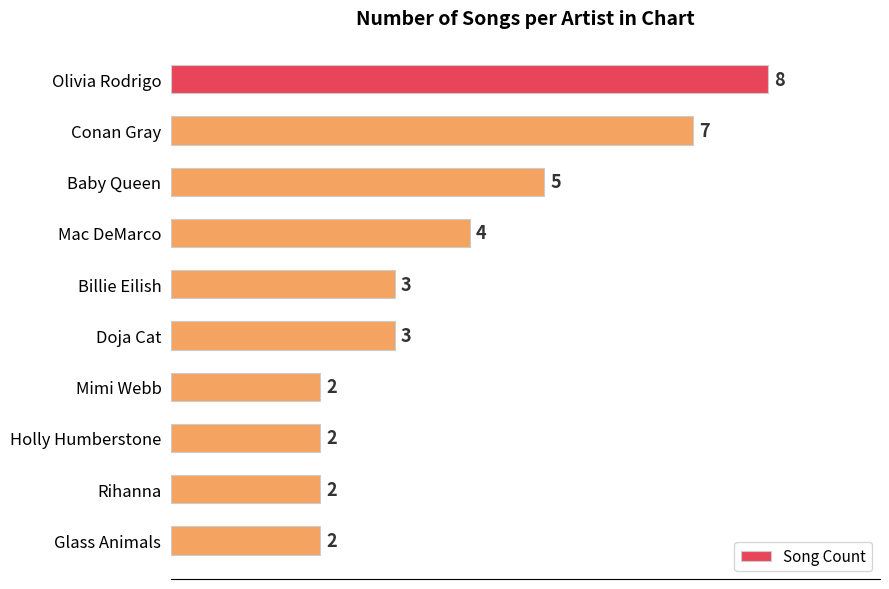

Which has a higher value, Conan Gray or Billie Eilish?

Conan Gray